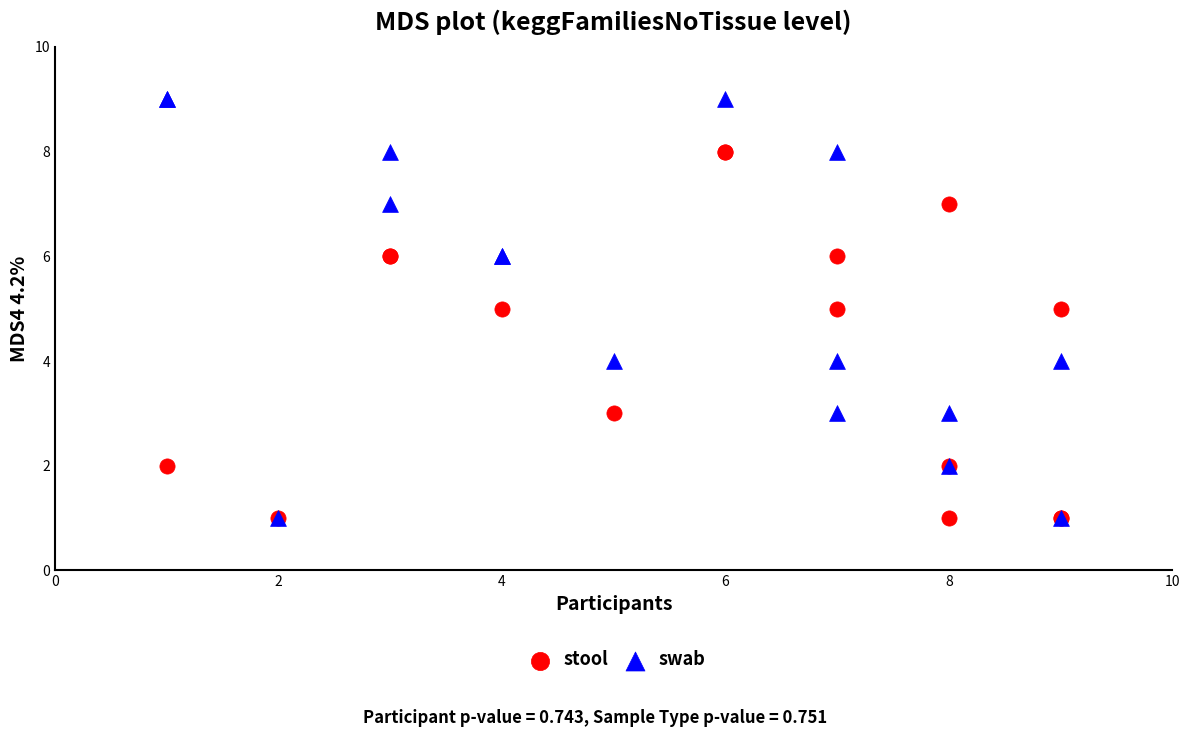

Which series has the widest spread of Y values?

swab